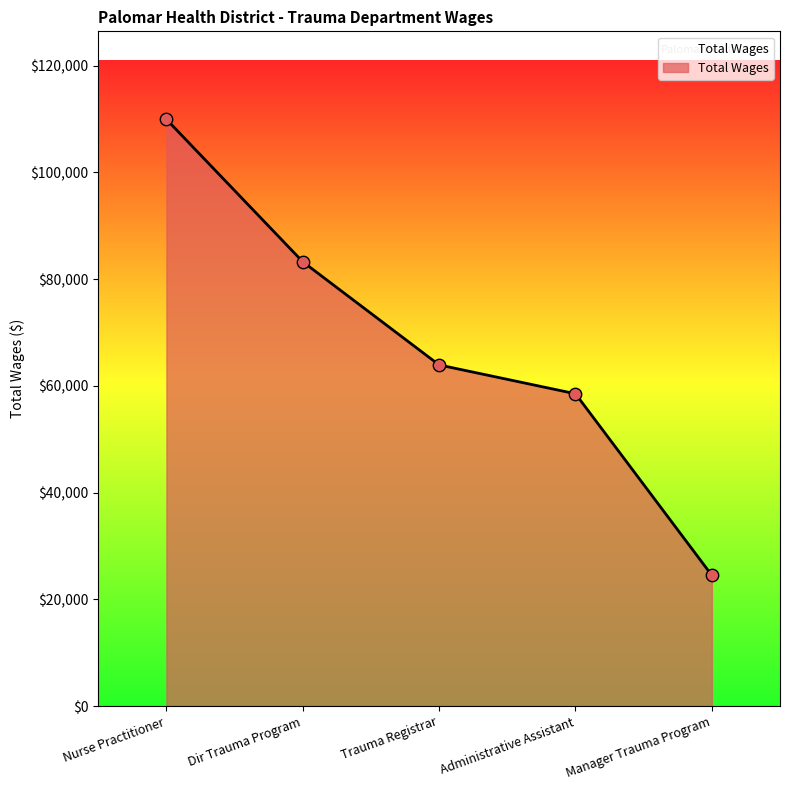

What is the ratio of the value at Nurse Practitioner to the value at Manager Trauma Program?

4.5